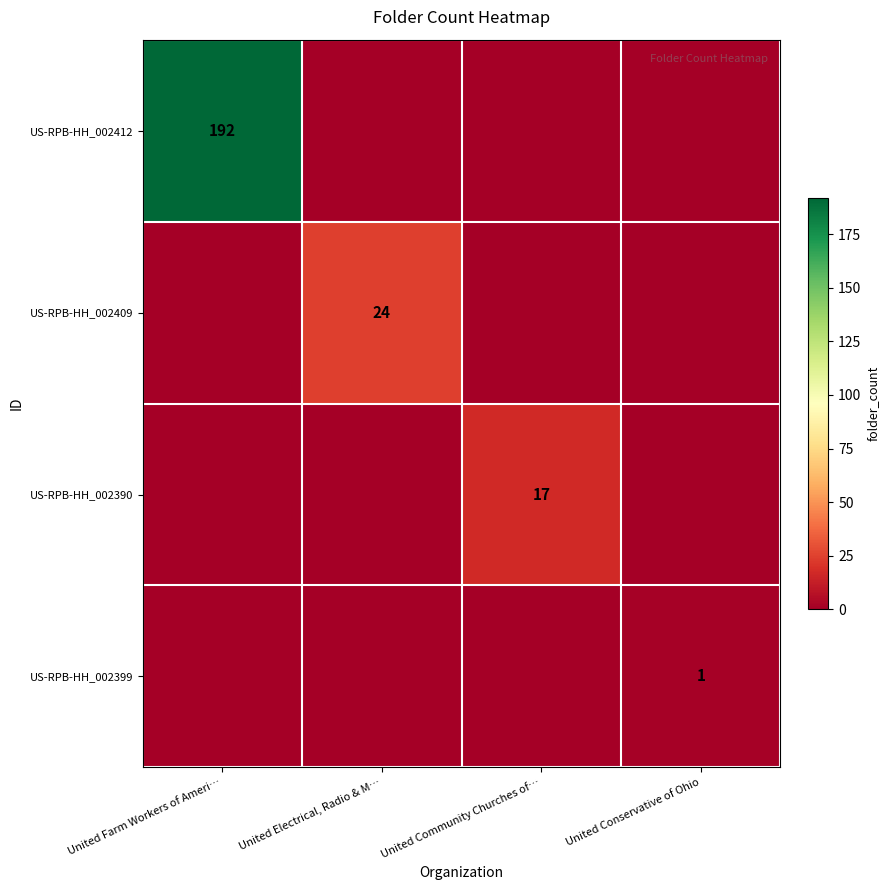

True or false: US-RPB-HH_002409 has a value of 24 at United Electrical, Radio & M….

True